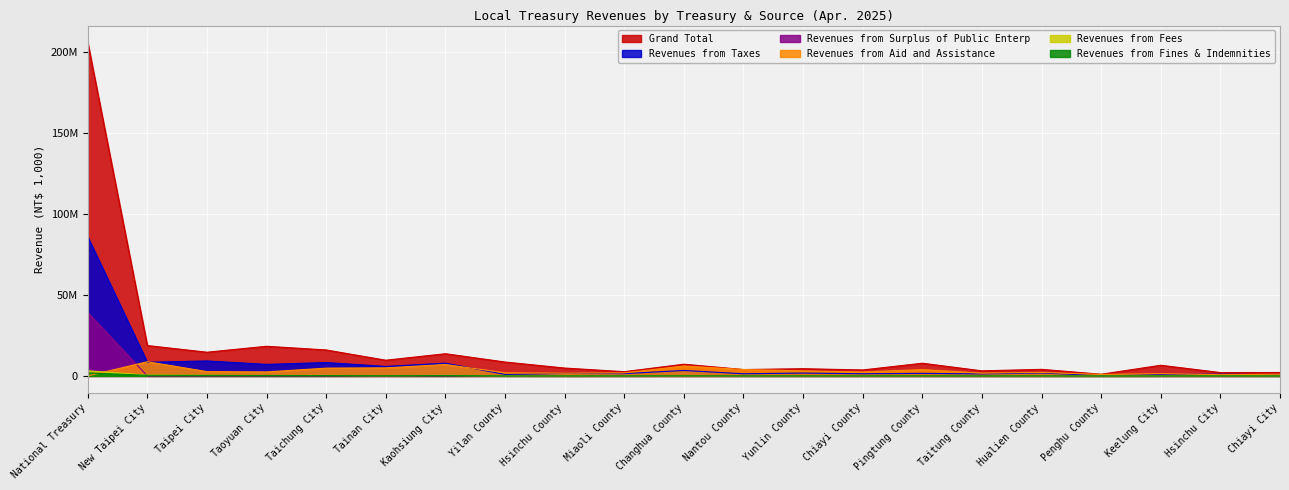

What is the spread (max minus min) of values at Pingtung County?

7824633